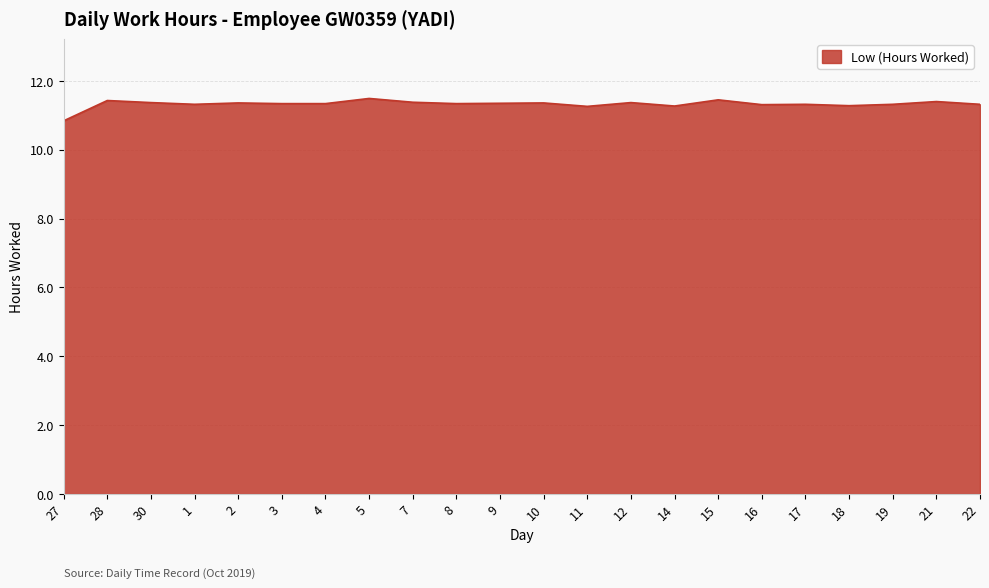

What is the difference between the maximum and second lowest values?

0.2